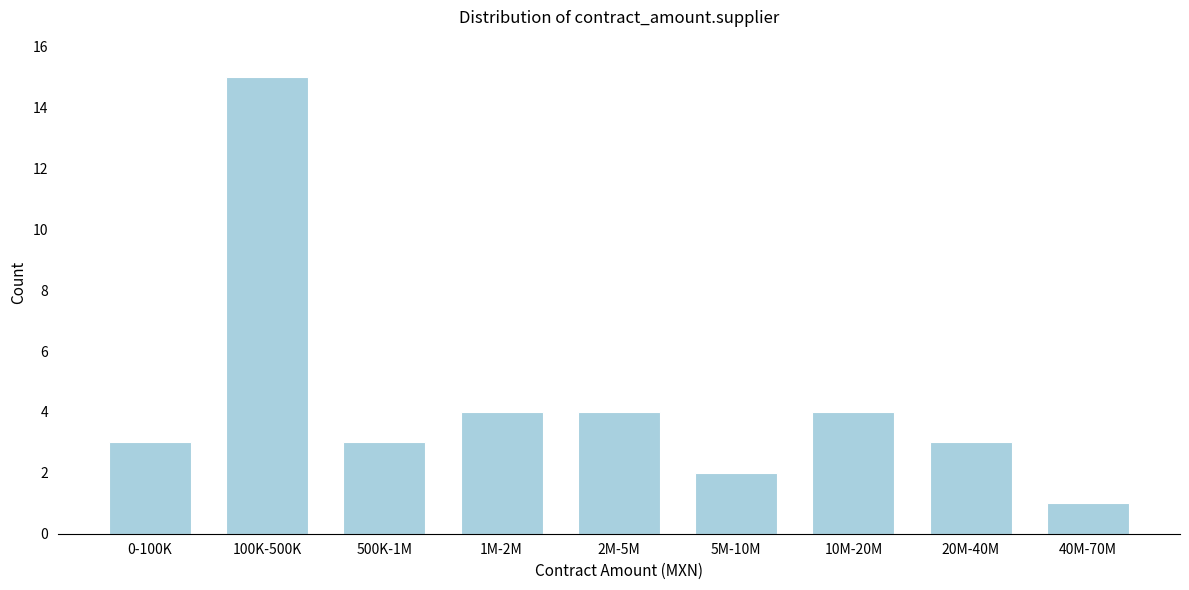

Reading left to right, list all the values displayed in this chart.

0-100K=3	100K-500K=15	500K-1M=3	1M-2M=4	2M-5M=4	5M-10M=2	10M-20M=4	20M-40M=3	40M-70M=1